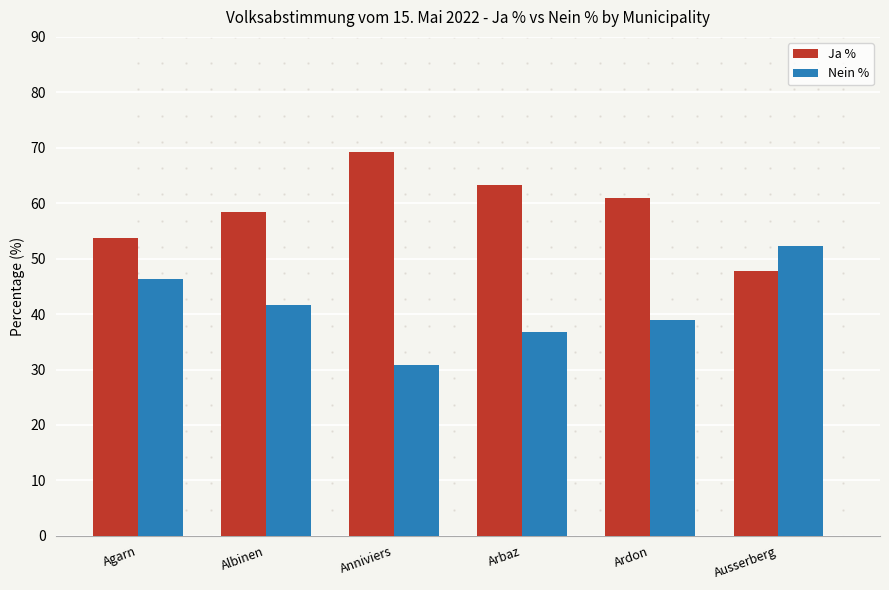

Rank the series by their maximum value, from highest to lowest.

Ja %, Nein %